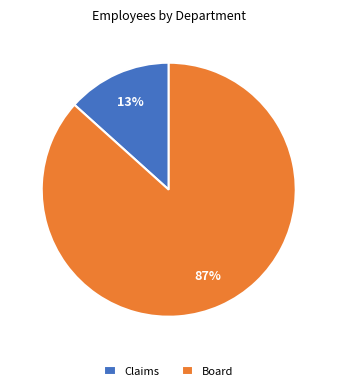

Rank the categories by value from lowest to highest.

Claims, Board